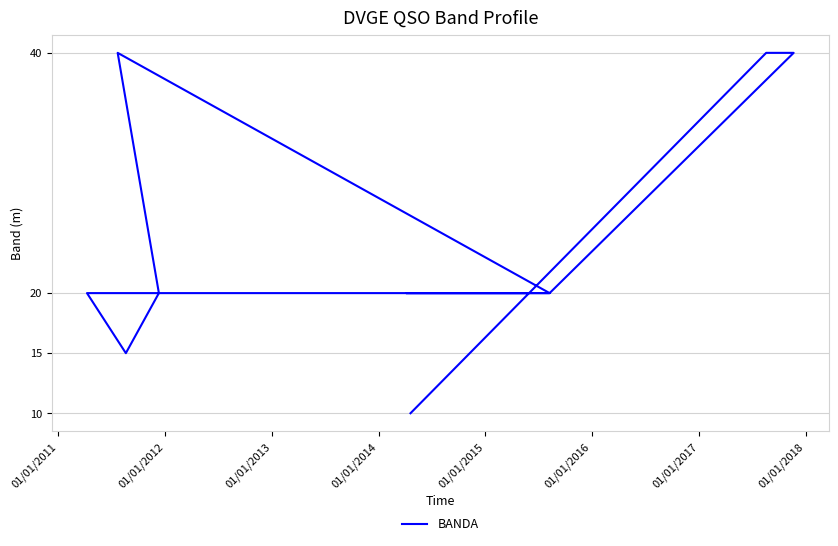

What is the difference between the second highest and second lowest values?

25